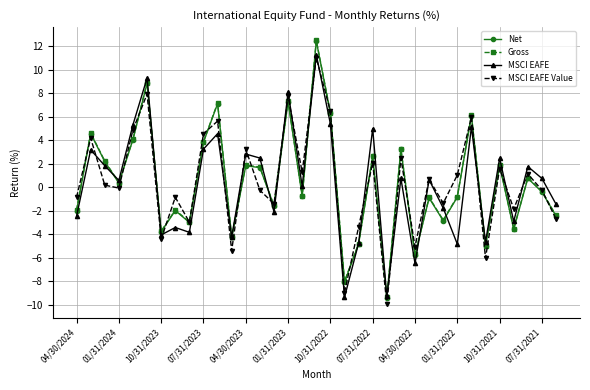

What is the value of the Gross point at the 1st from the left?

-1.9